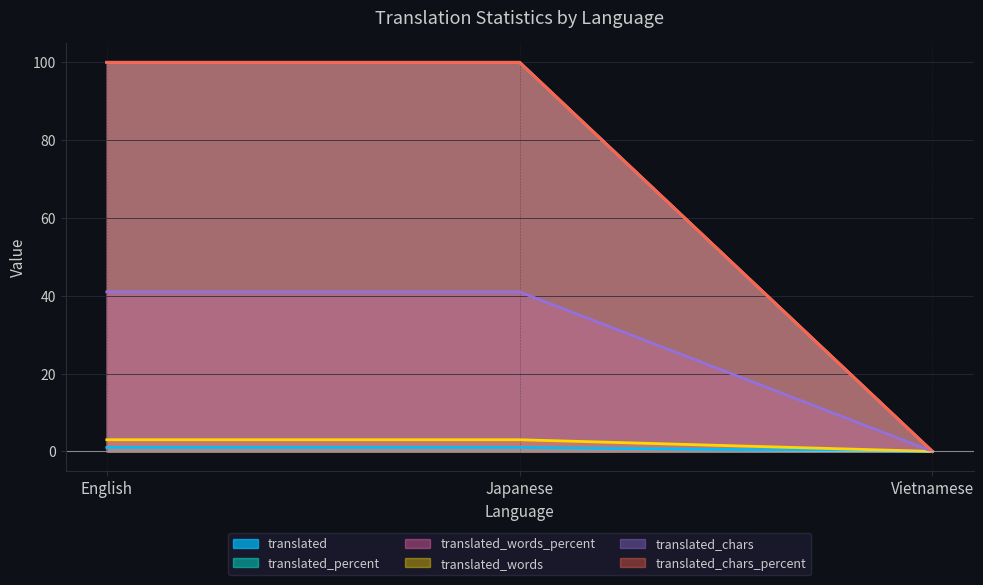

The value of translated at Vietnamese is 1. True or false?

False